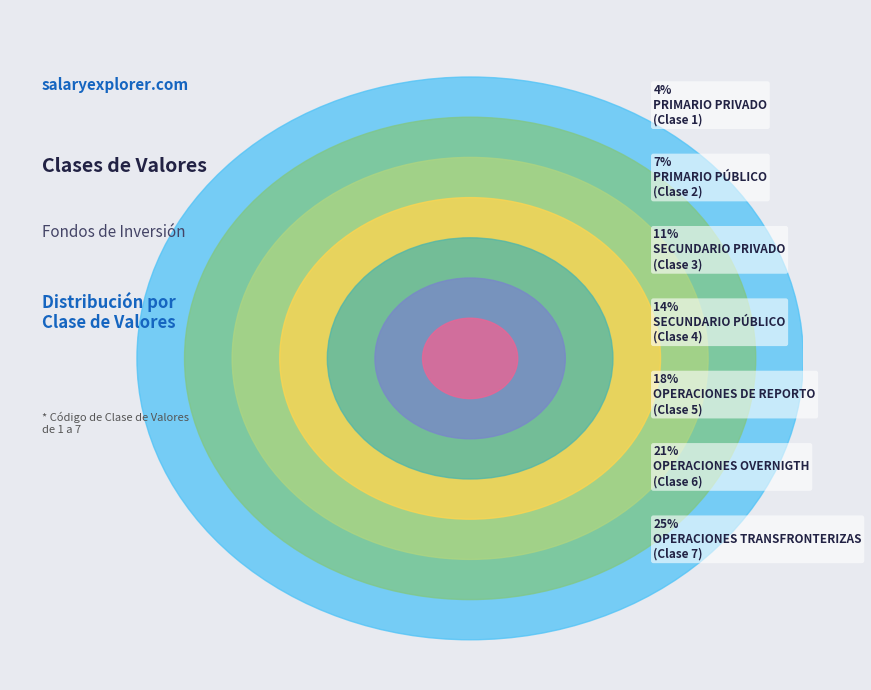

Does OPERACIONES OVERNIGTH account for over 50% of the chart?

No